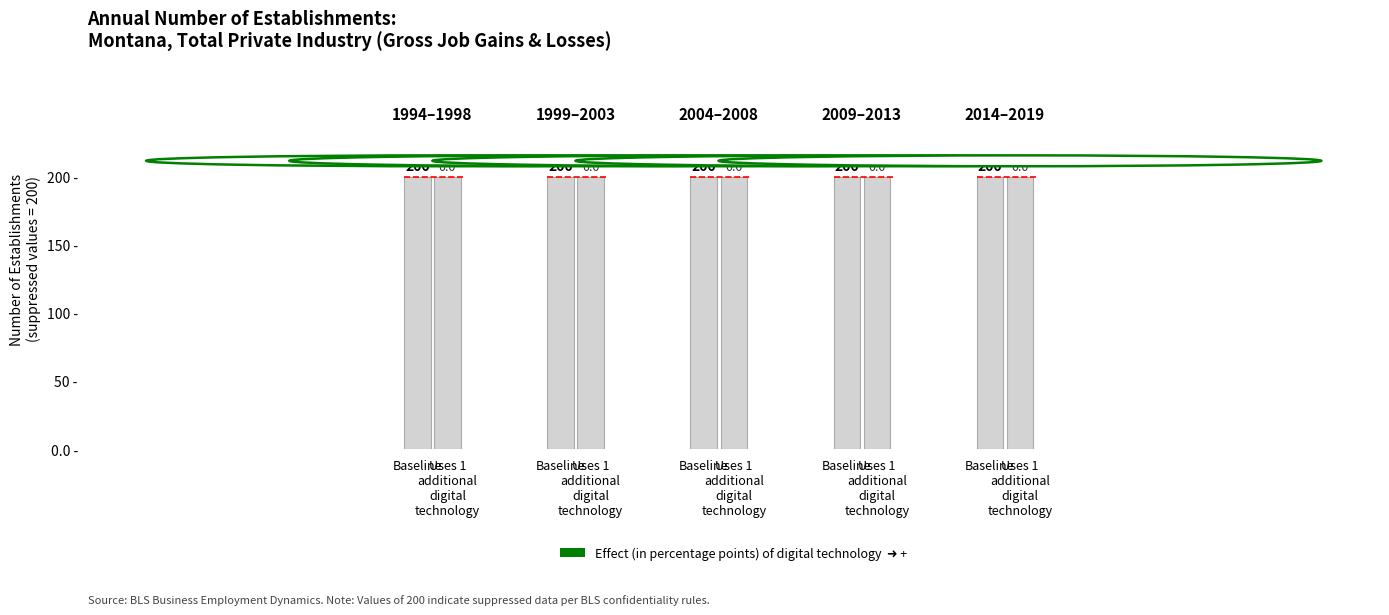

Which has a higher value, 2001 or 1994?

2001